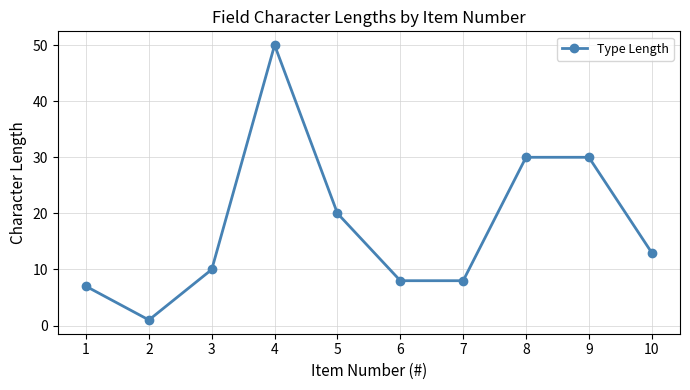

Is it true that the value at 9 is 30?

True